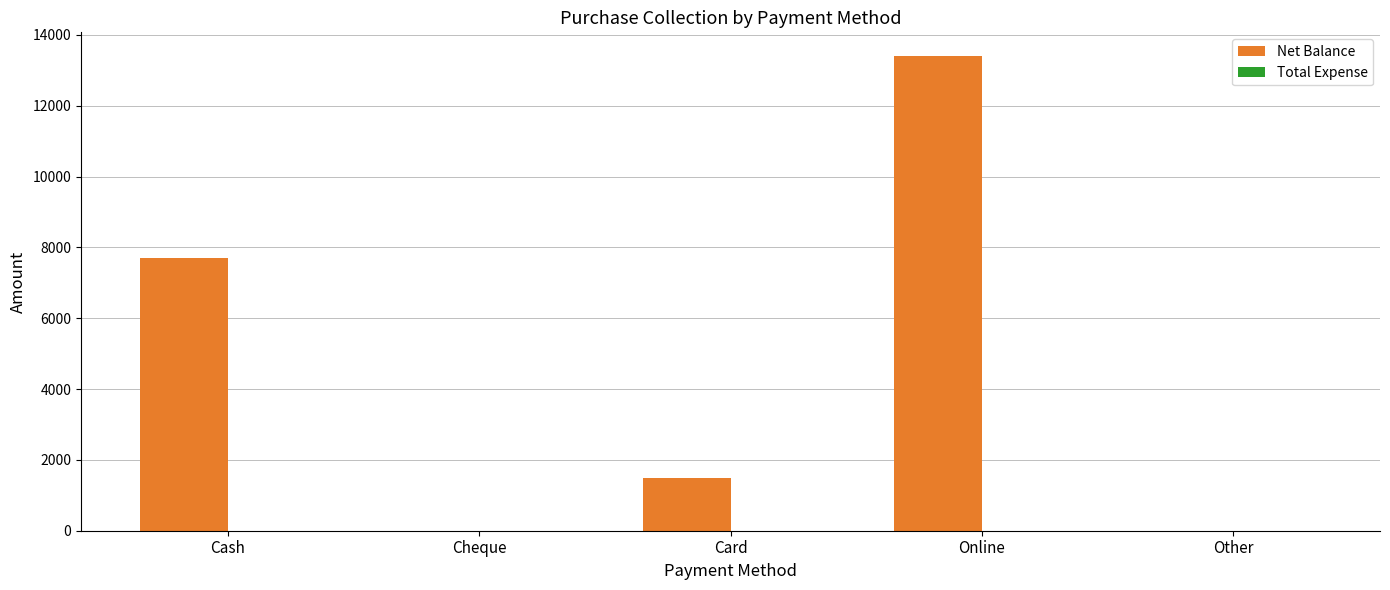

Reading left to right, what are all the values shown in this chart?

Cash=7700	Cheque=0	Card=1500	Online=13400	Other=0